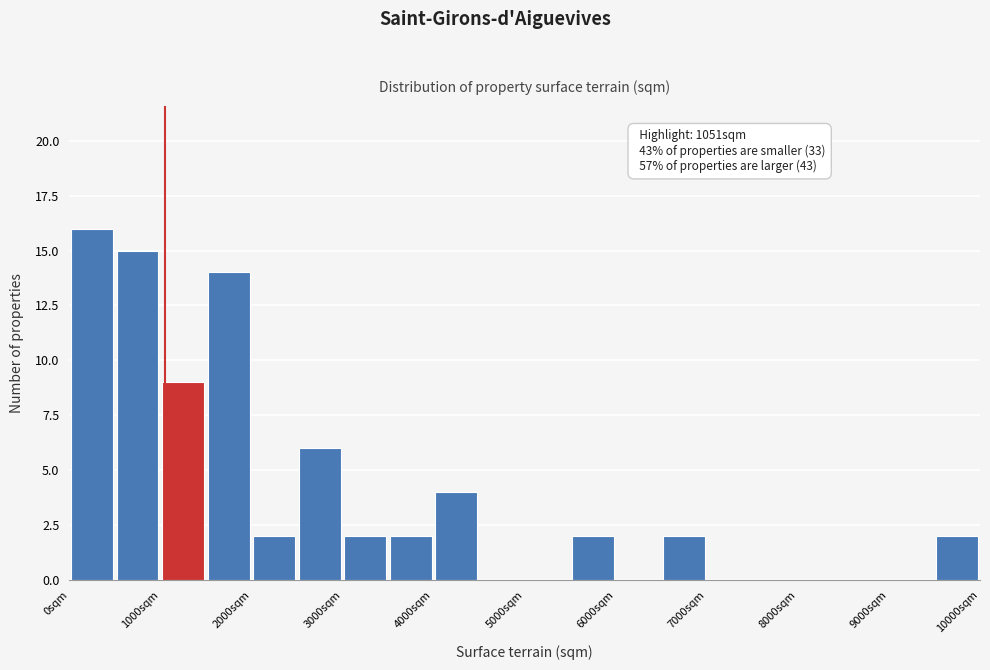

Over which range of the x-axis is the bar tallest?

0 to 500